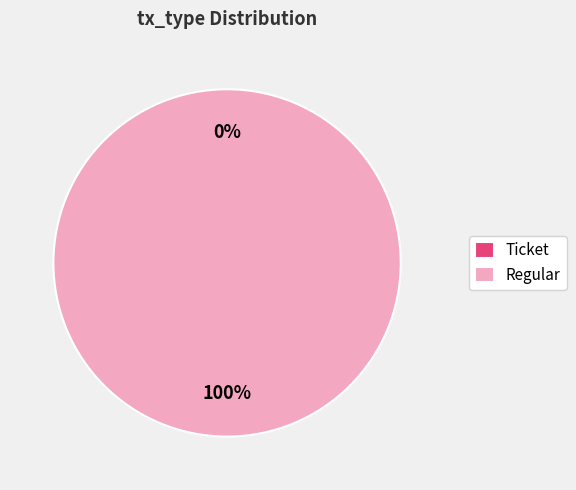

How many slices are in this pie chart?

2